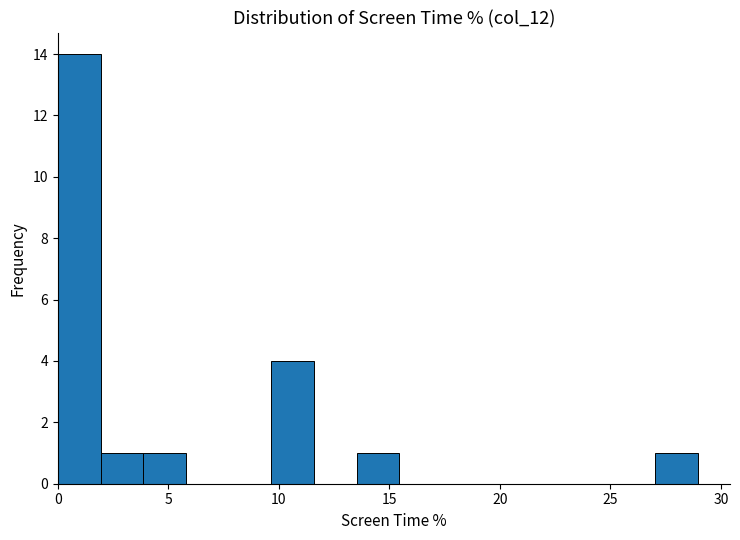

Around what value on the x-axis is the tallest bar? Give the approximate position of its centre, as read against the axis.

1.0